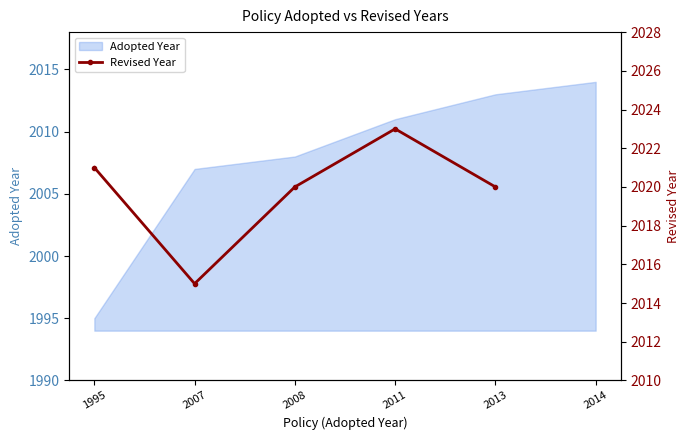

What is the minimum value for Adopted Year?

1995